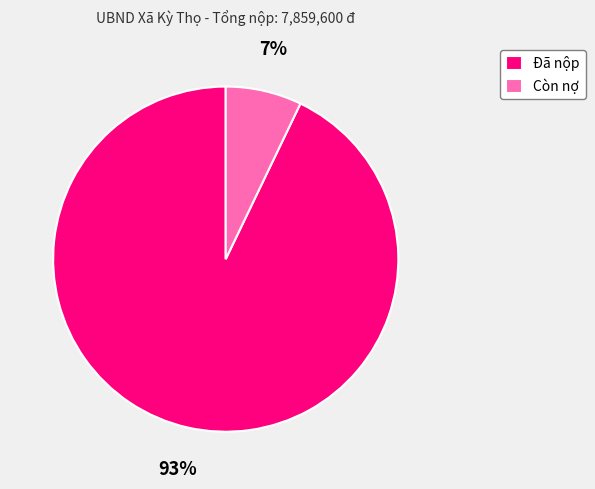

Which slice is the largest?

Đã nộp